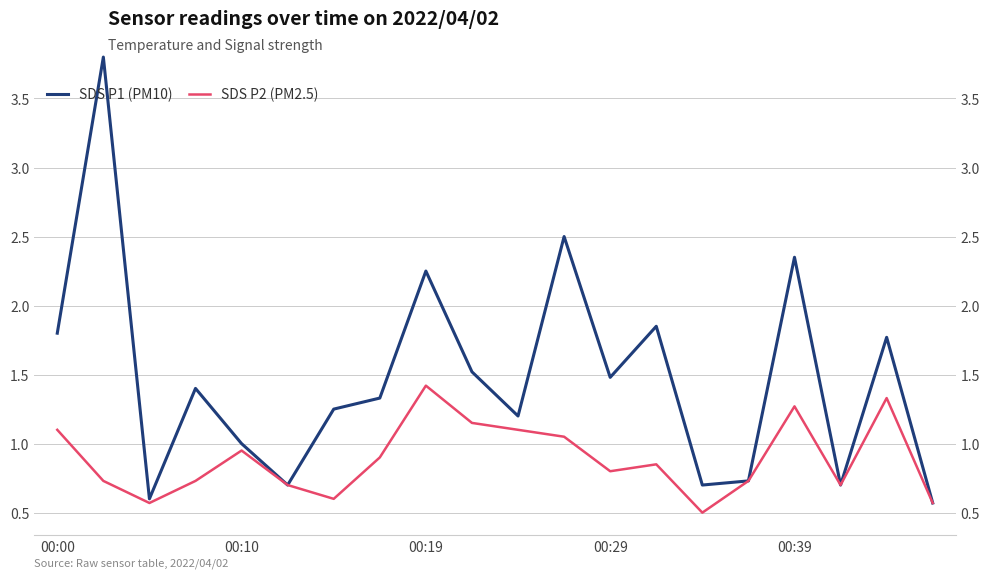

True or false: SDS P2 (PM2.5) has a value of 0.3 at 15.

False